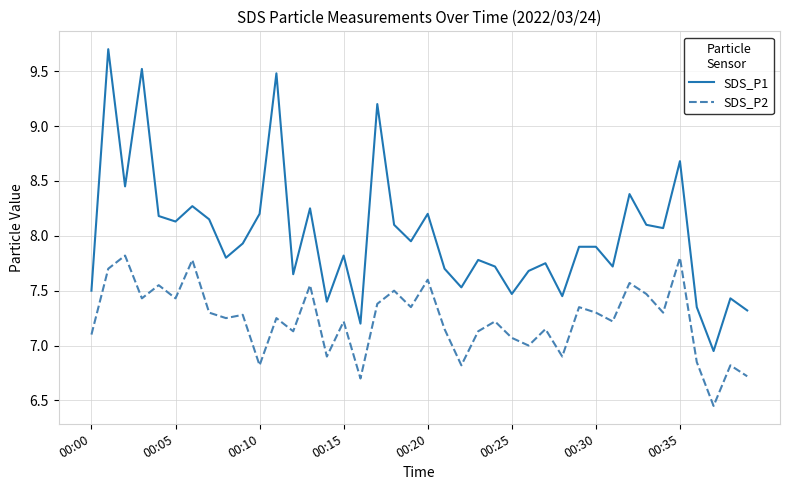

How many lines are shown in the chart?

2